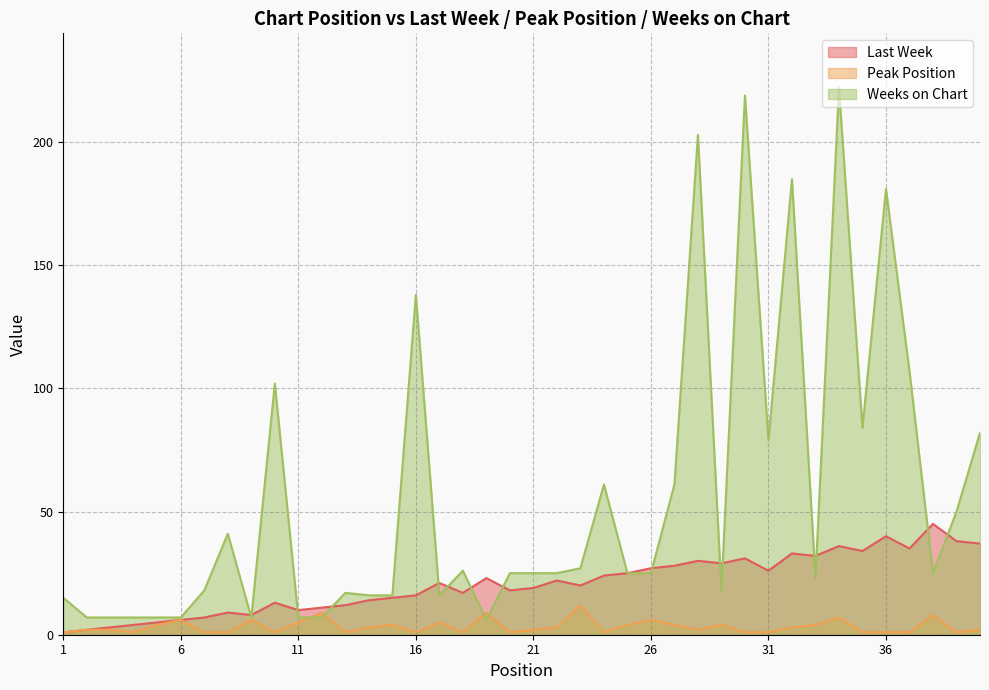

Does the chart have visible grid lines?

Yes